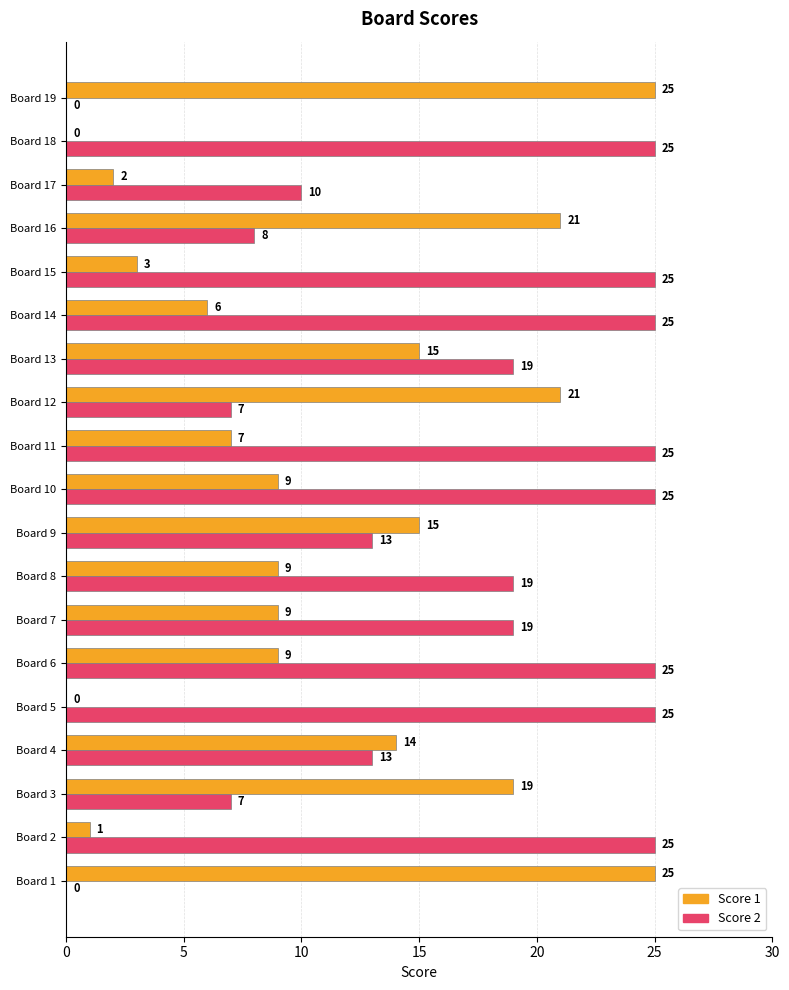

At which label is Score 1 closest to 12?

Board 4